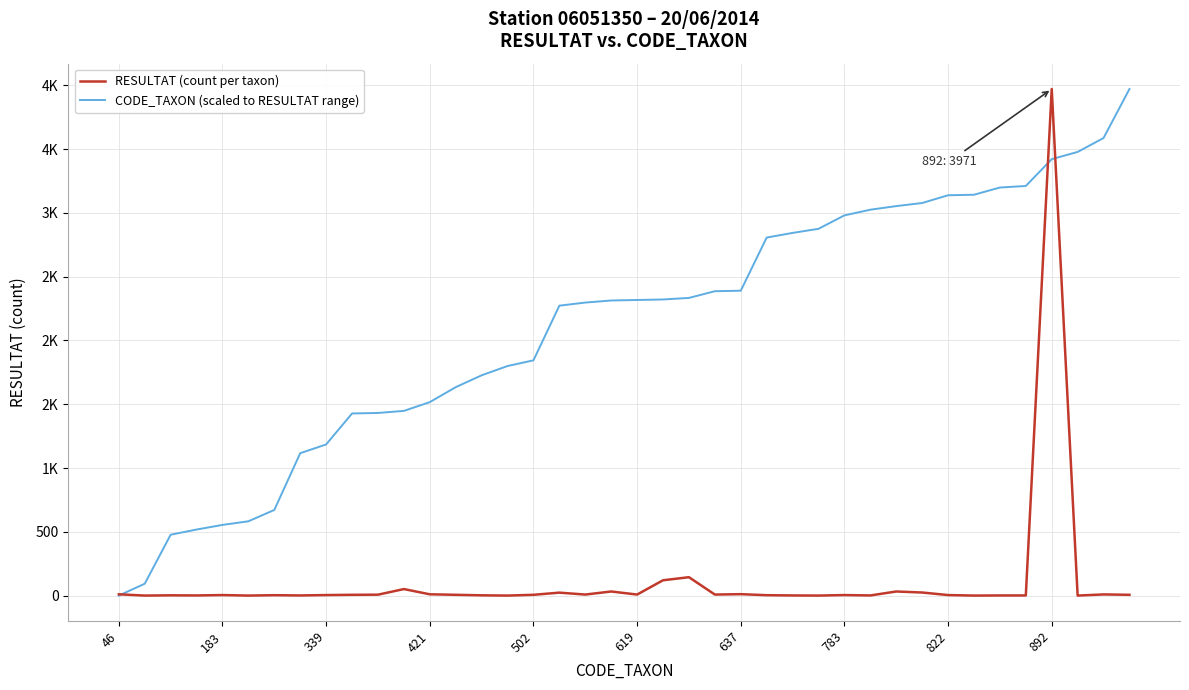

Does the chart display data point markers on the line(s)?

No